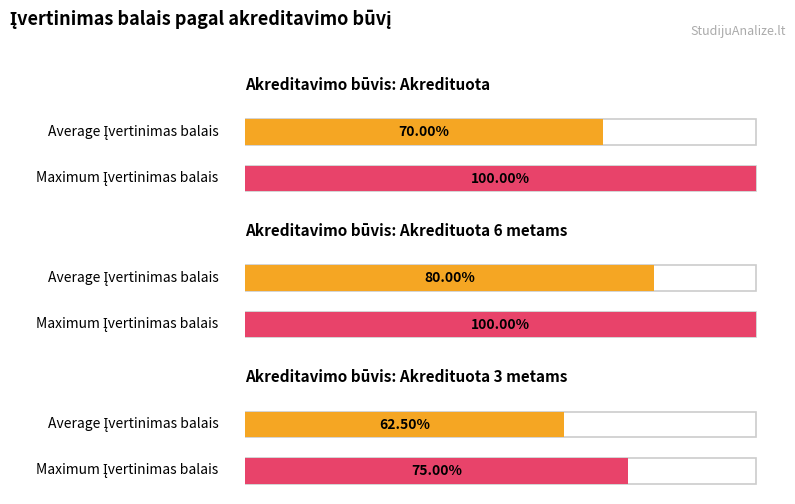

Does the chart contain any negative values?

No